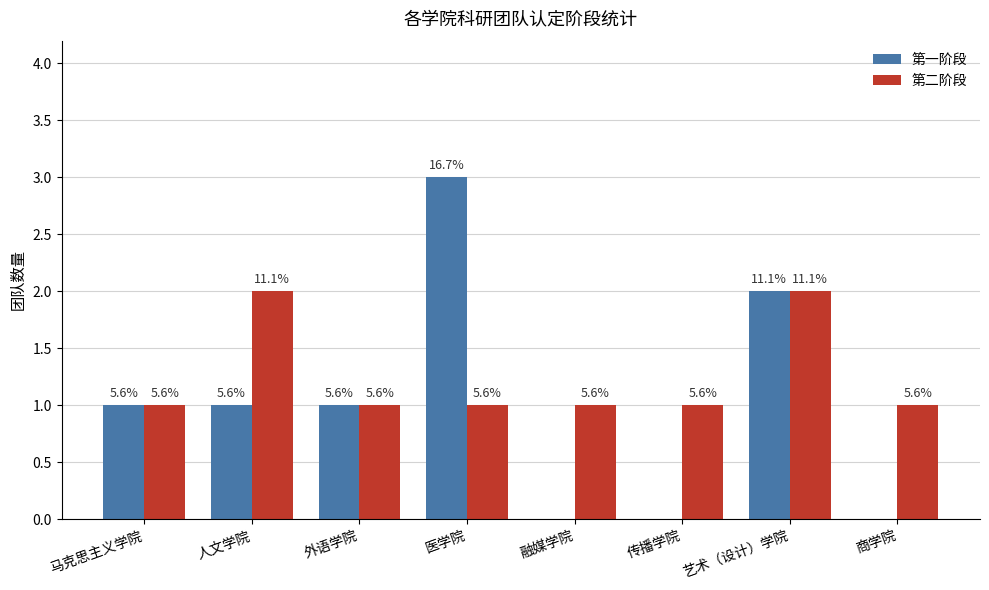

Reading right to left, what are all the values shown in this chart?

第一阶段: 商学院=0	艺术（设计）学院=2	传播学院=0	融媒学院=0	医学院=3	外语学院=1	人文学院=1	马克思主义学院=1
第二阶段: 商学院=1	艺术（设计）学院=2	传播学院=1	融媒学院=1	医学院=1	外语学院=1	人文学院=2	马克思主义学院=1